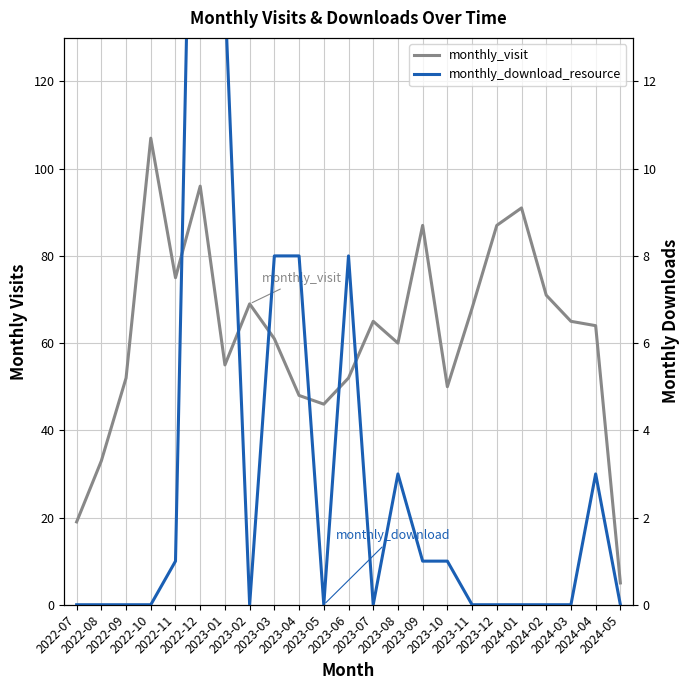

List the series in order of their peak value, lowest first.

monthly_download_resource, monthly_visit